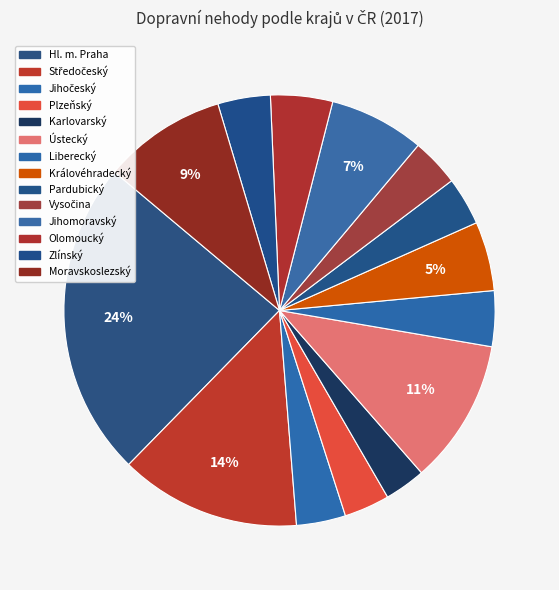

How many segments does this pie chart have?

14